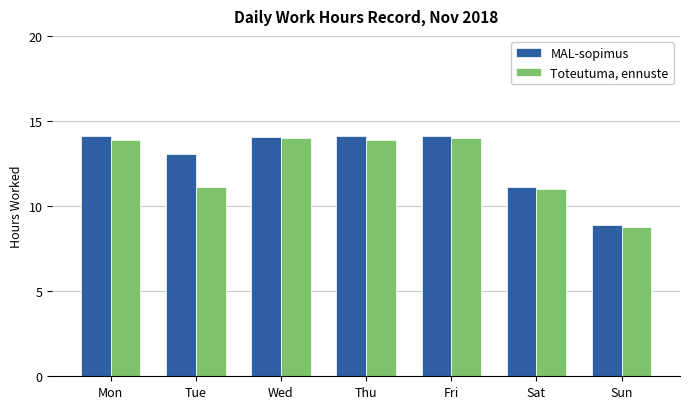

How many data points does each series have?

7